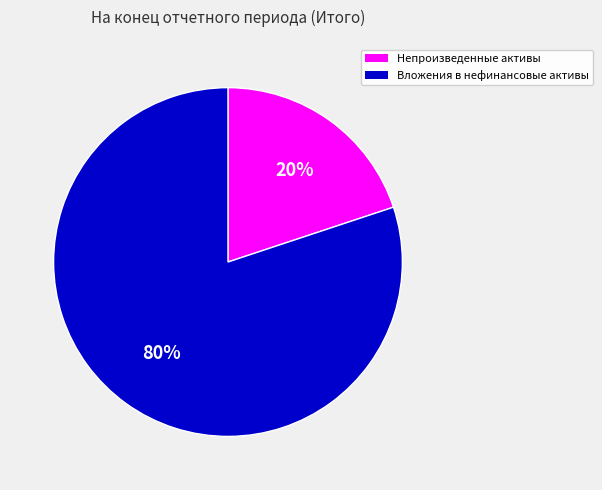

Is there a majority slice in this chart?

Yes